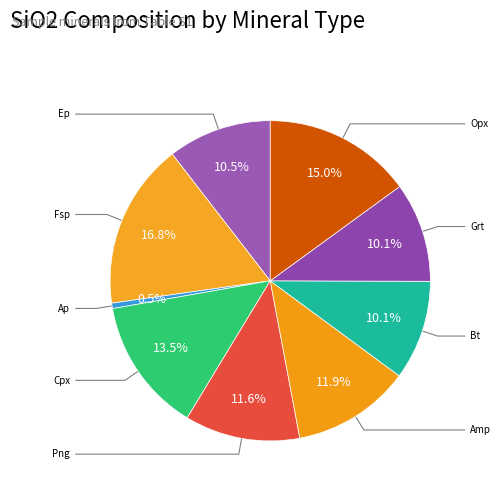

What percentage is the Fsp slice, to the nearest percent?

17%